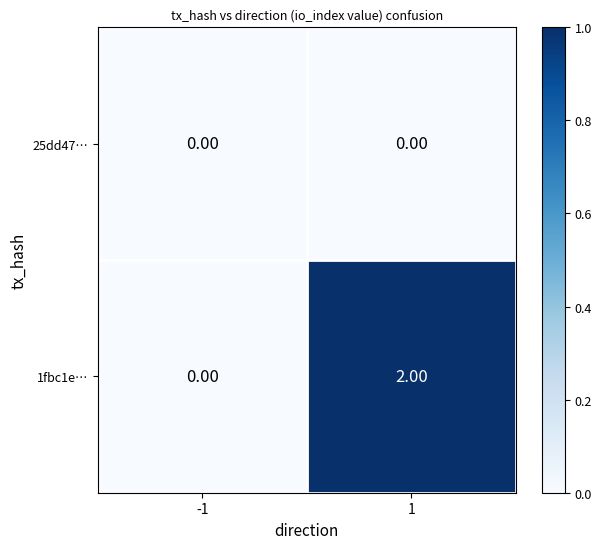

Which category has the highest value across all series?

1